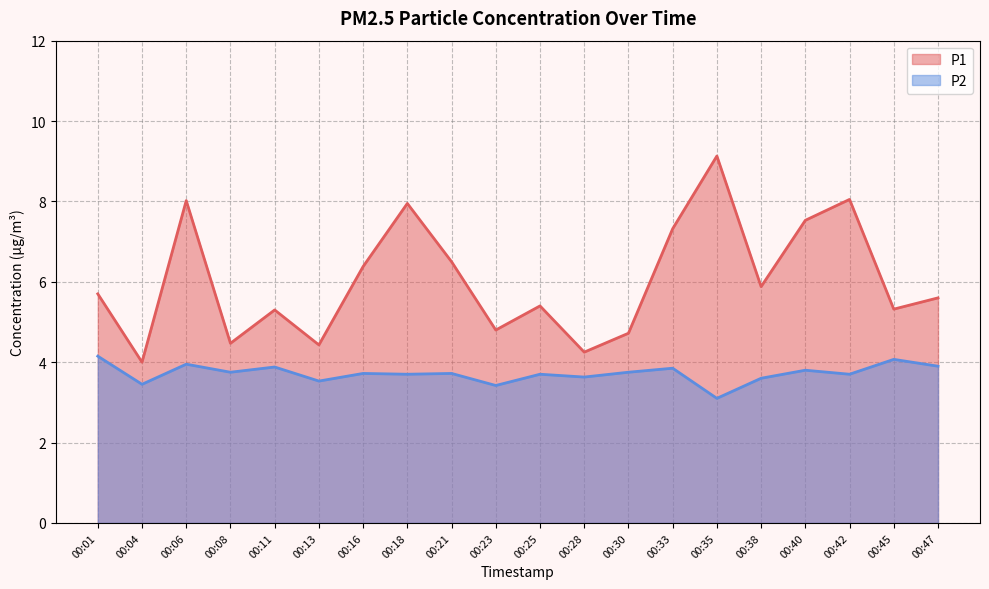

What is the smallest value displayed?

3.1